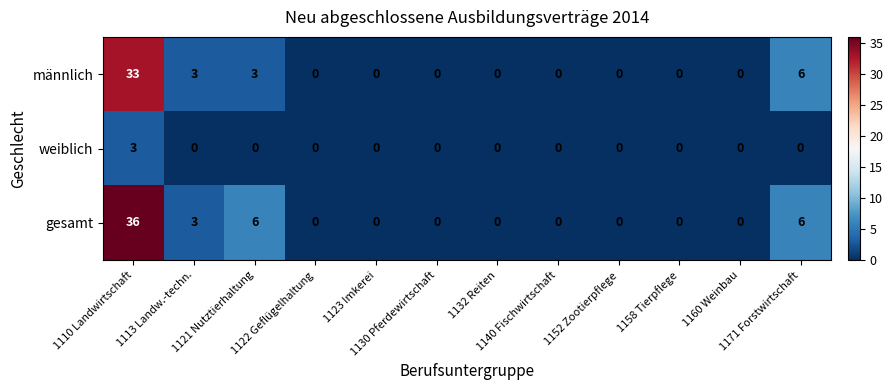

Which series has the largest total across all categories?

gesamt